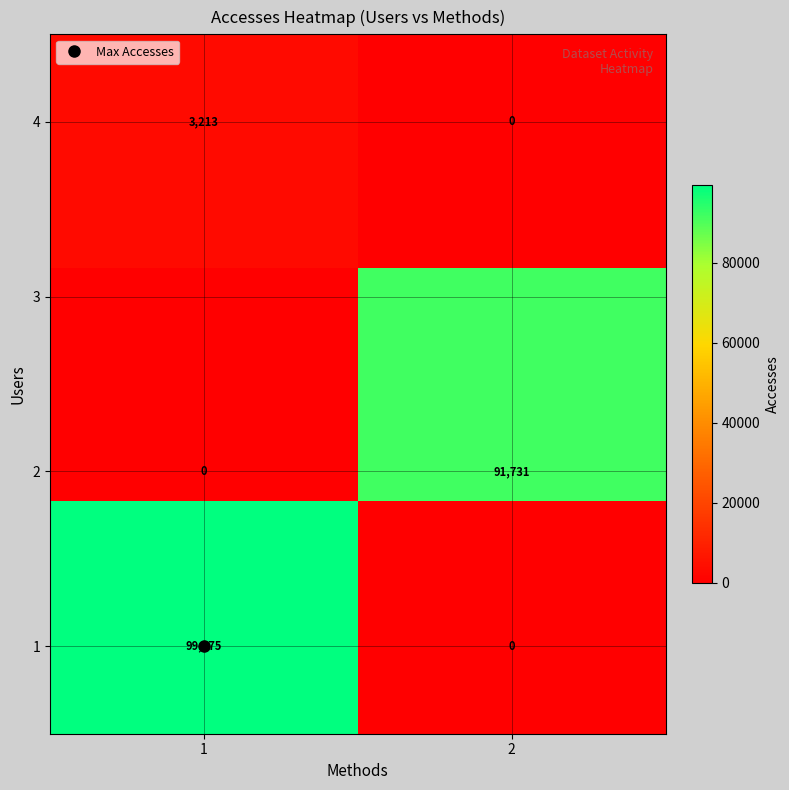

What is the total value across all series at 1?

102588